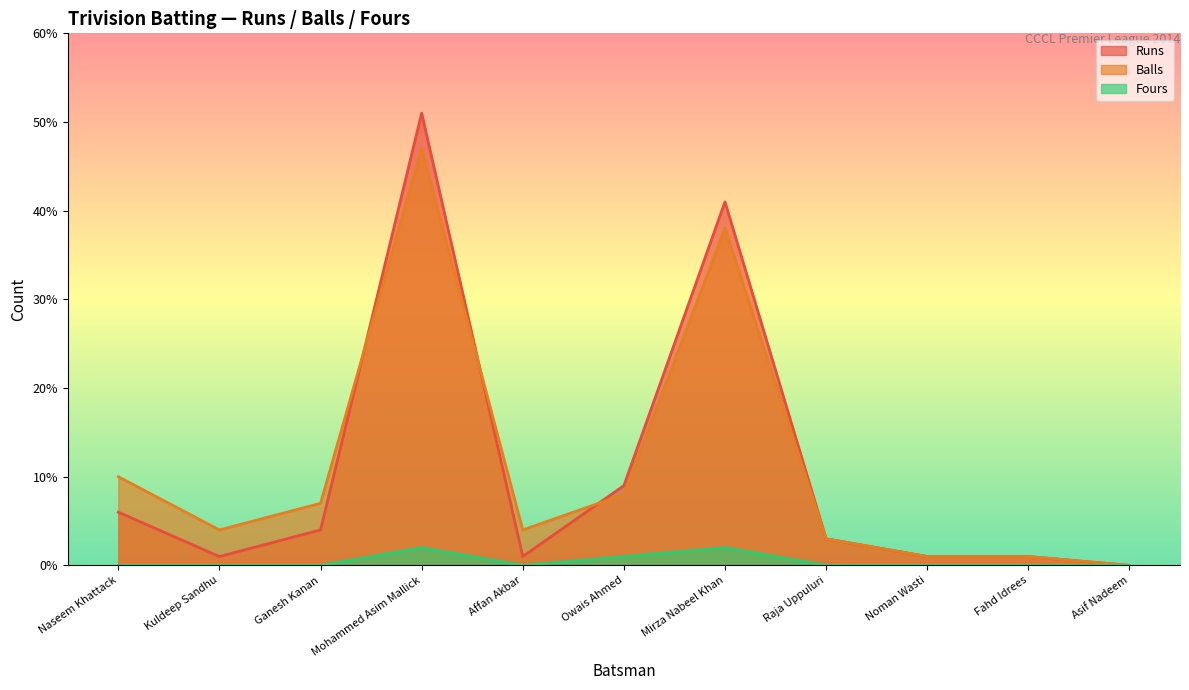

What is the maximum value shown in the chart?

51